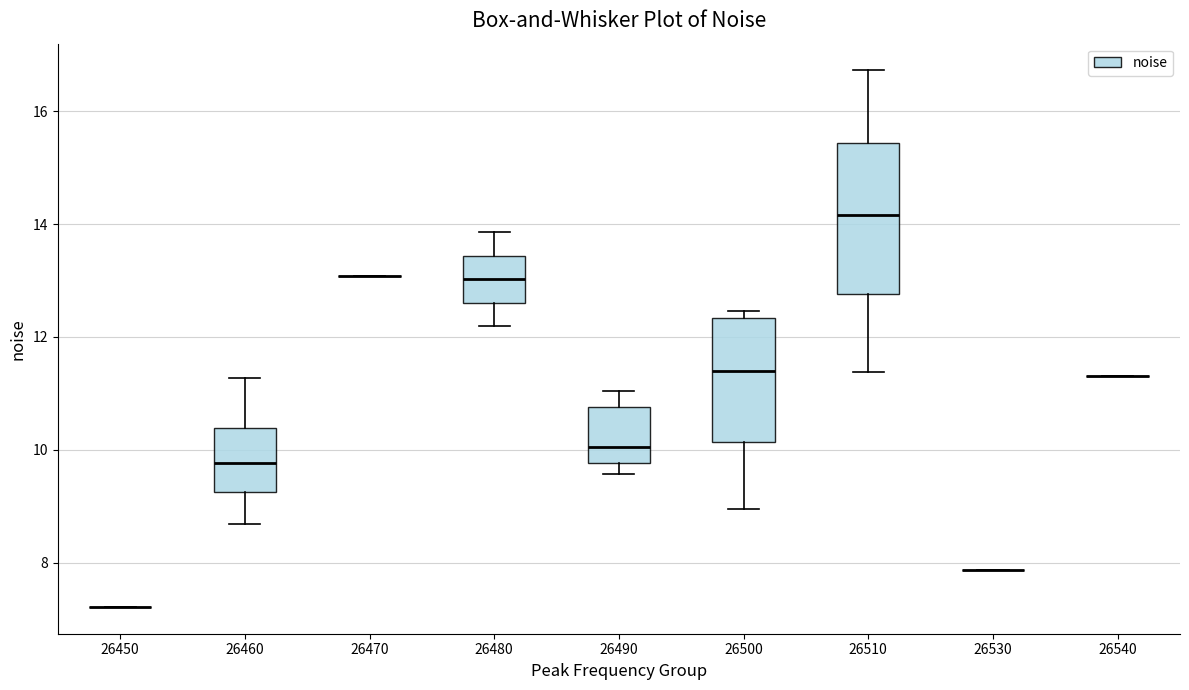

Which box is the tallest, from its lower edge to its upper edge?

26510